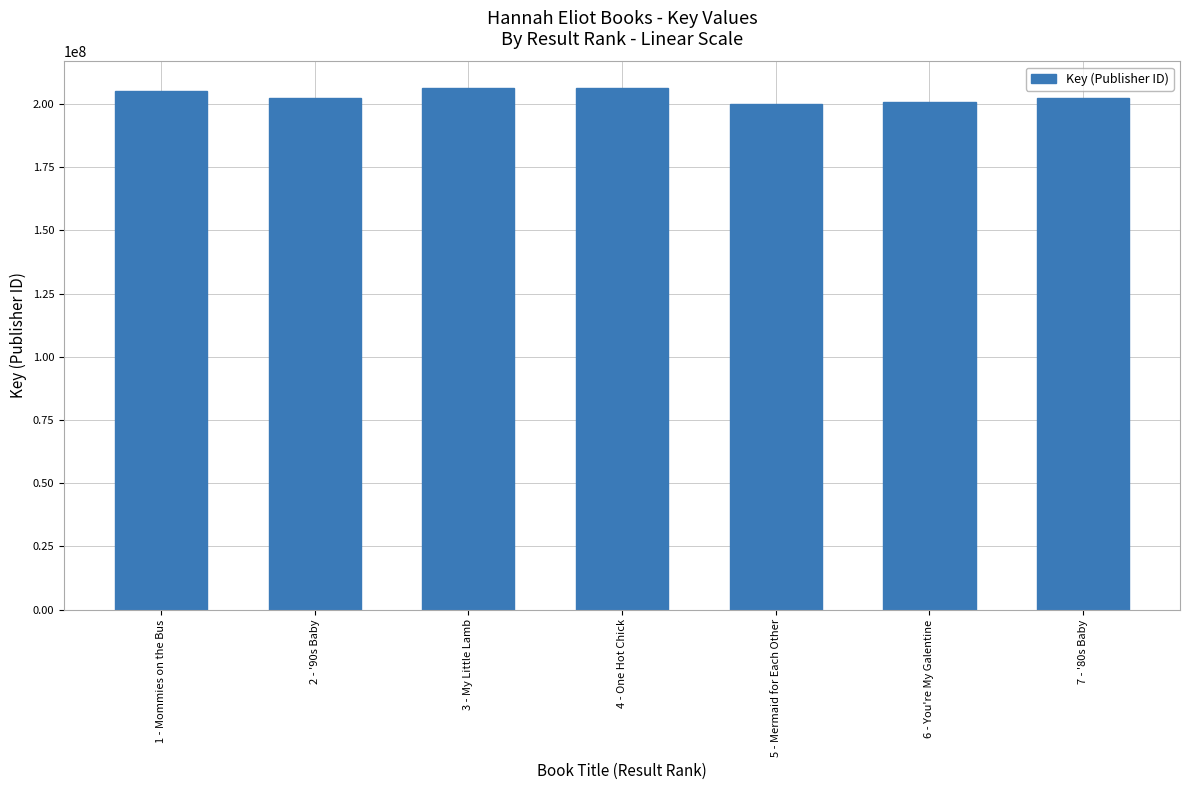

The value at 2 - '90s Baby is 202287625. True or false?

True